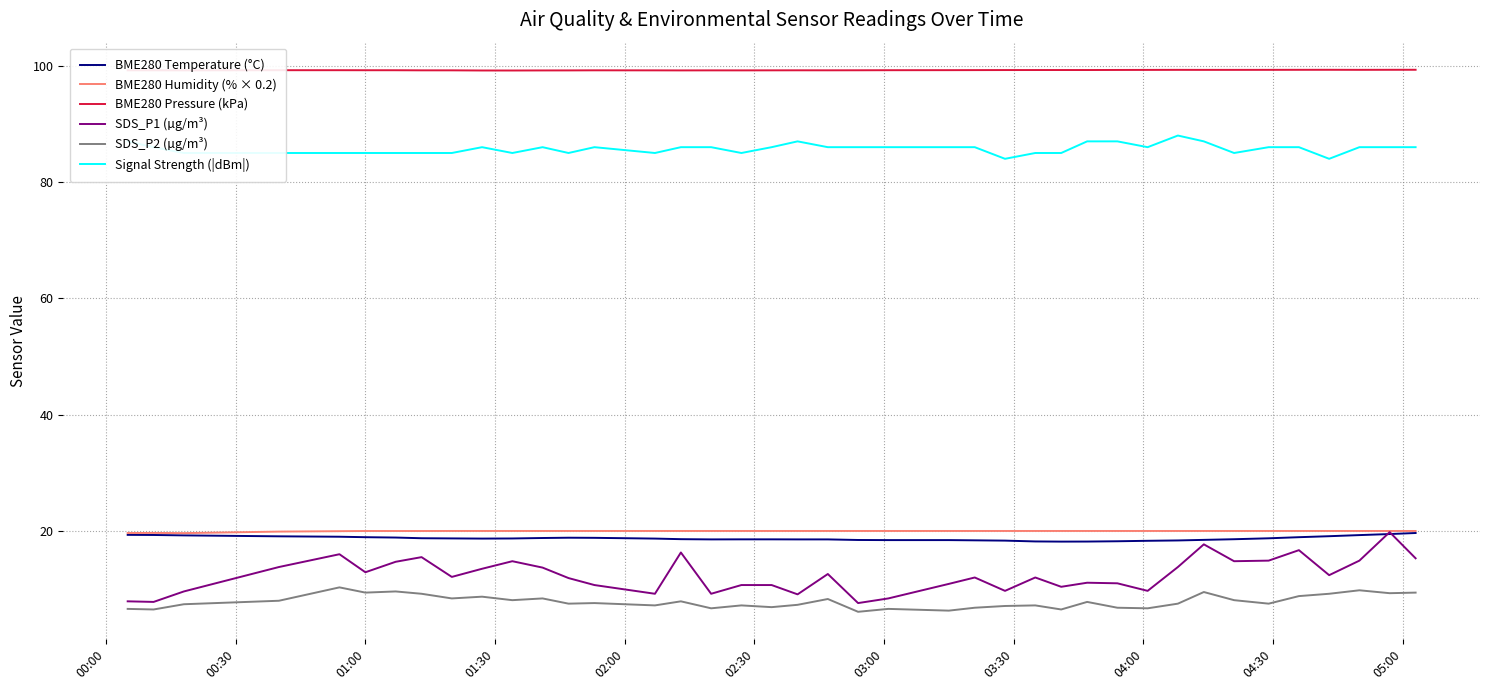

Which series has the largest range (max minus min)?

SDS_P1 (µg/m³)